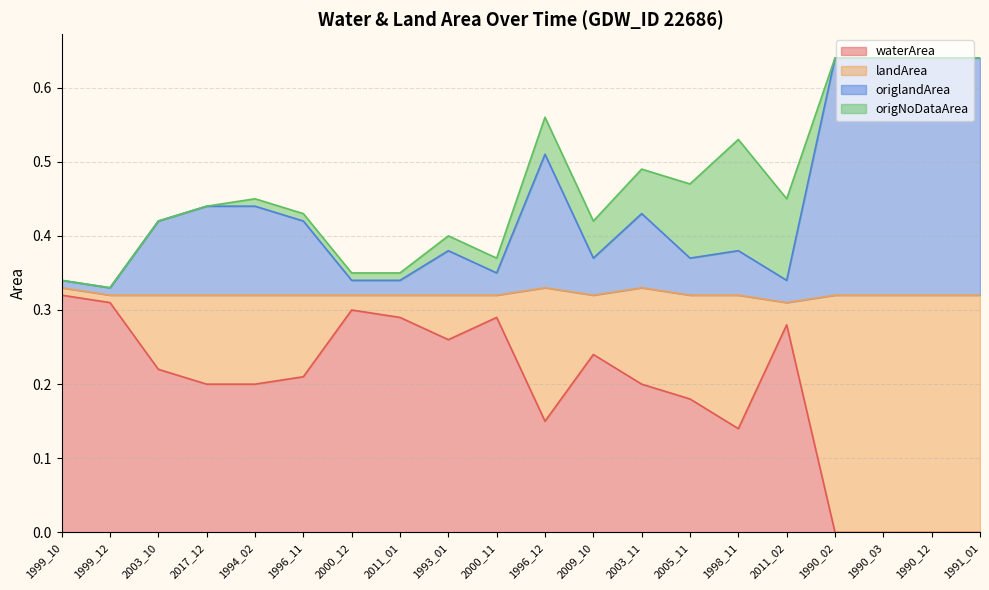

How many lines are shown in the chart?

4